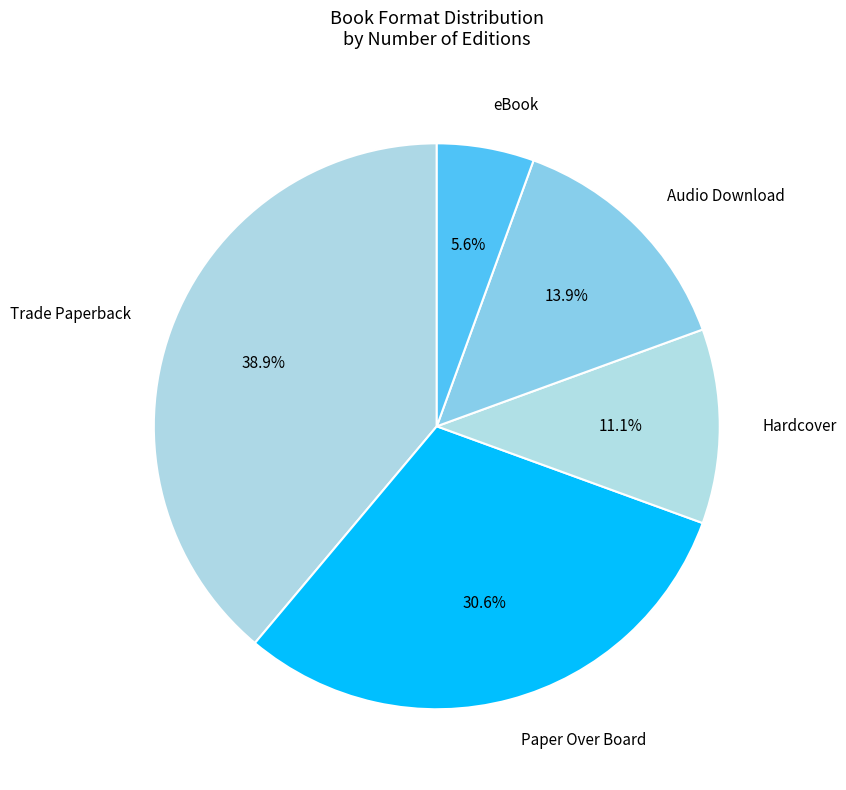

Approximately how many times larger is the value at Paper Over Board compared to eBook?

5.5